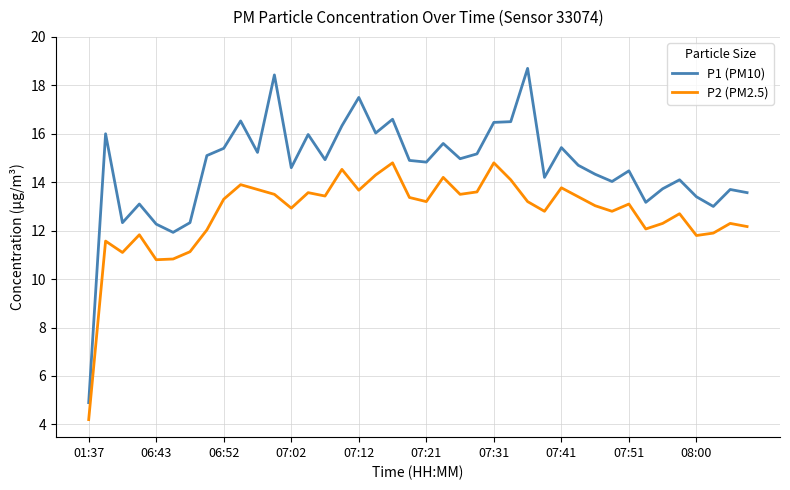

Does the chart display data point markers on the line(s)?

No